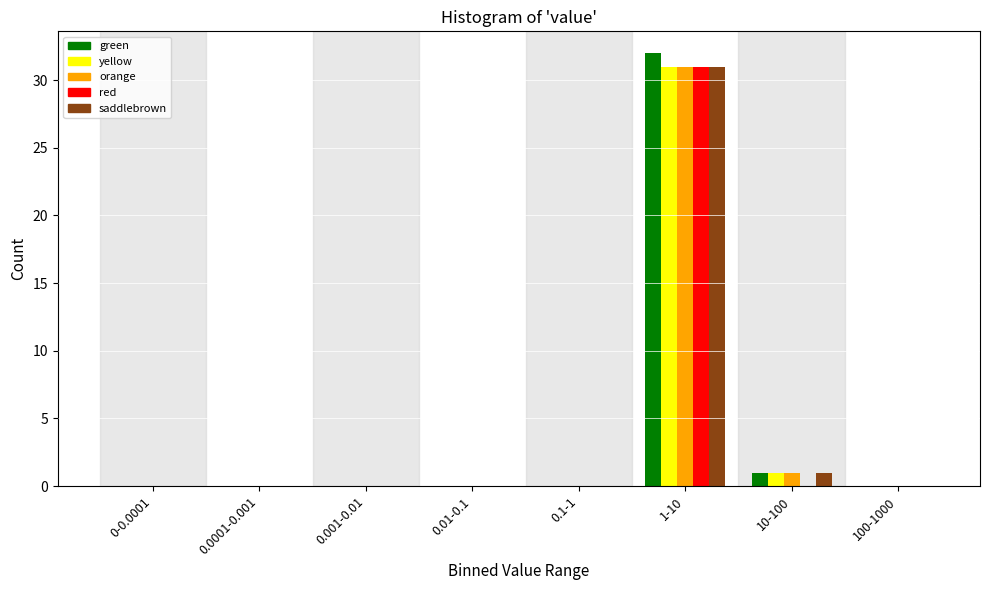

What is the maximum value shown in the chart?

32